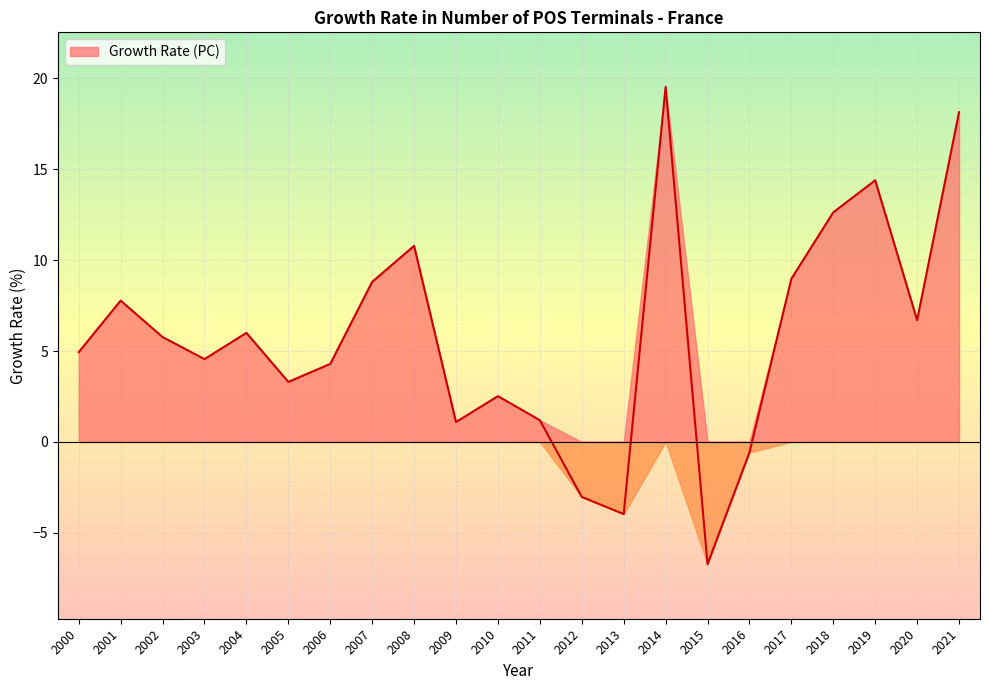

Is it true that the value at 2013 is -4.0?

True